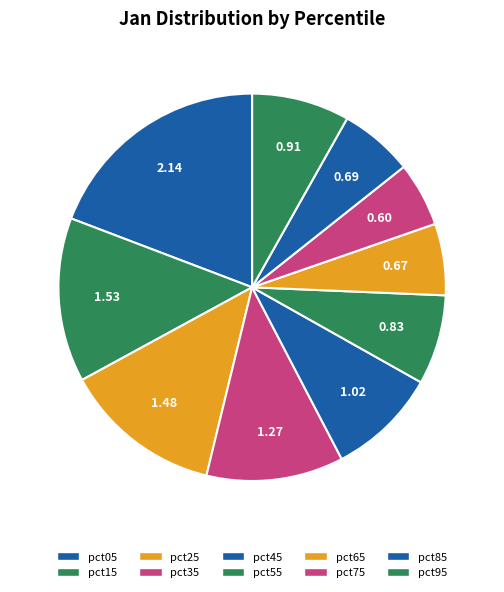

Is it true that pct55 is 7% of the pie?

True